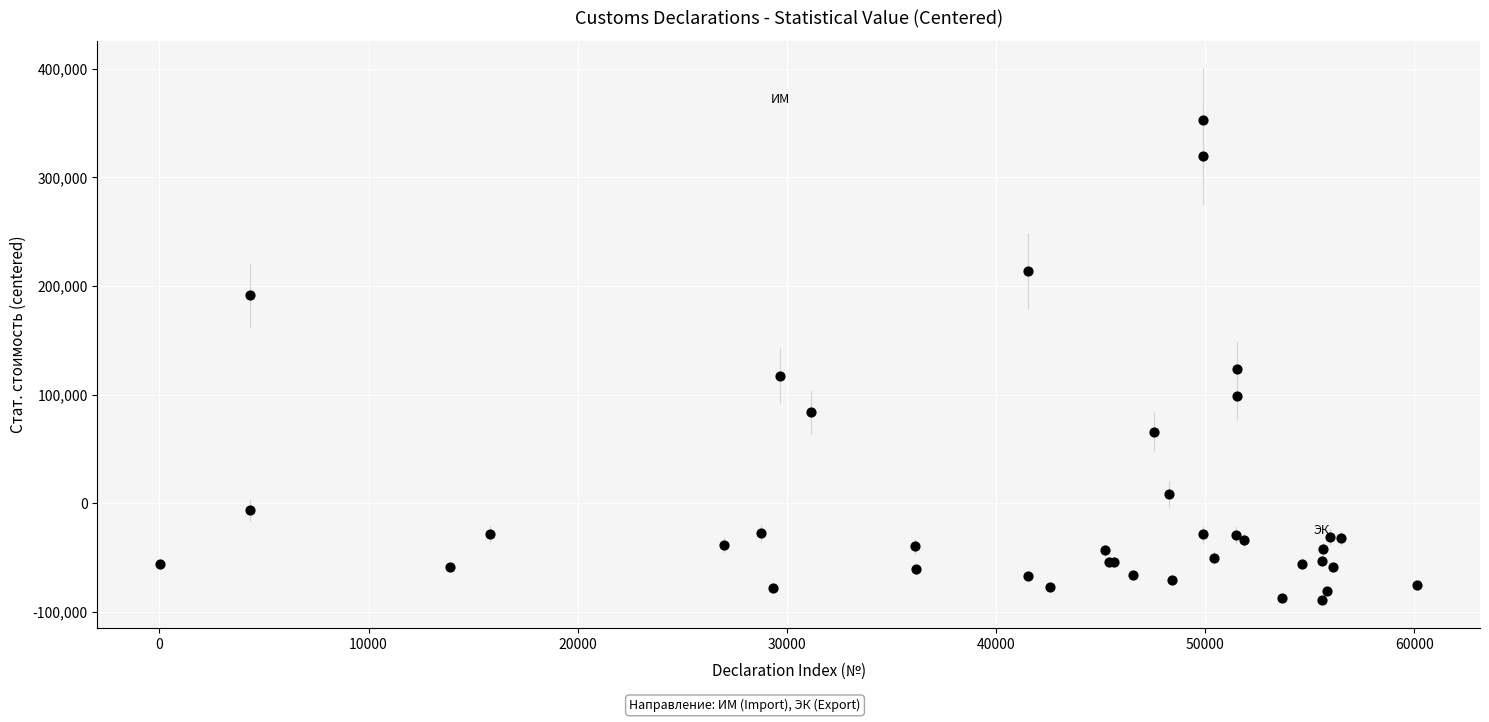

What Y value in the scatter plot is closest to 131825?

123934.7